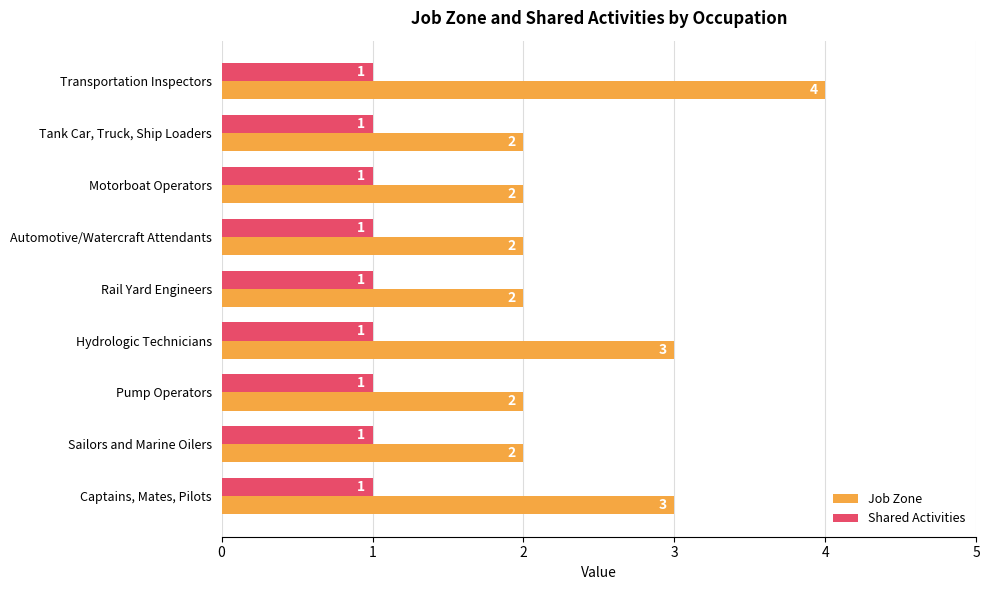

The Job Zone series shows 5 at Hydrologic Technicians. True or false?

False